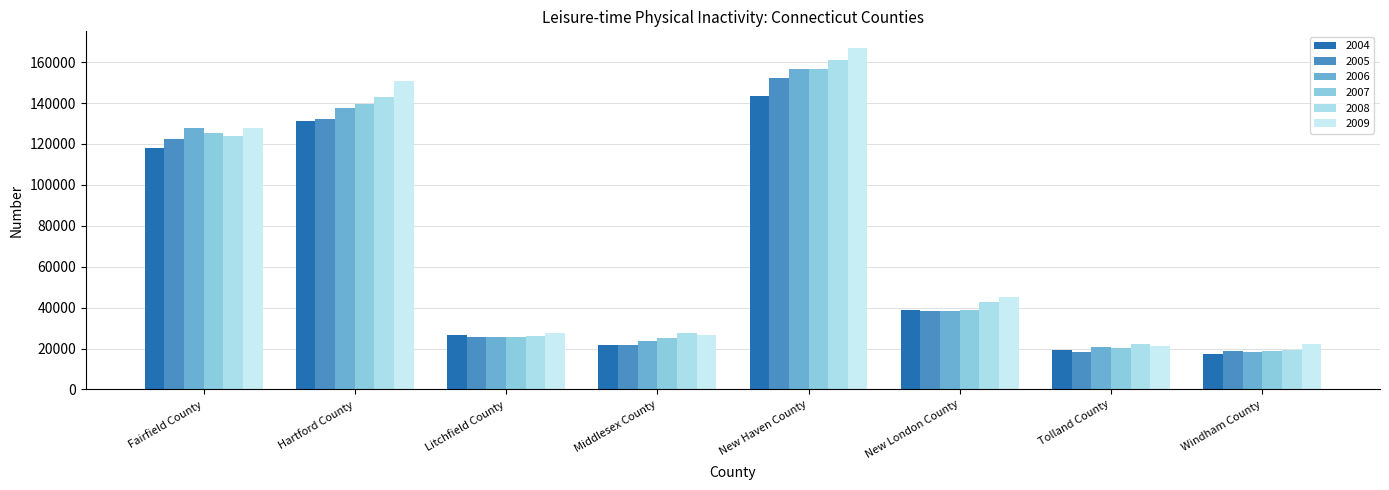

Which label corresponds to the largest value in the chart?

New Haven County